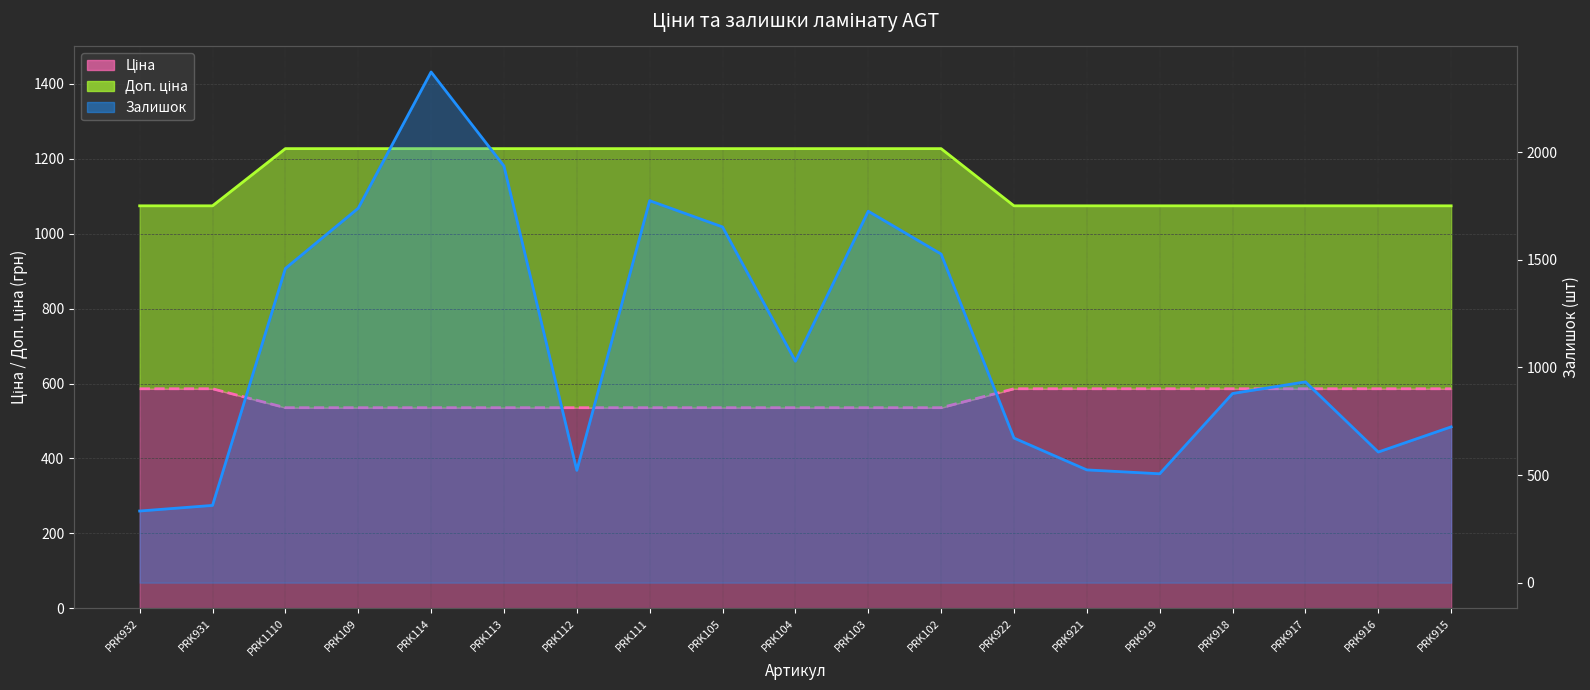

The Ціна series shows 695.2 at PRK919. True or false?

False